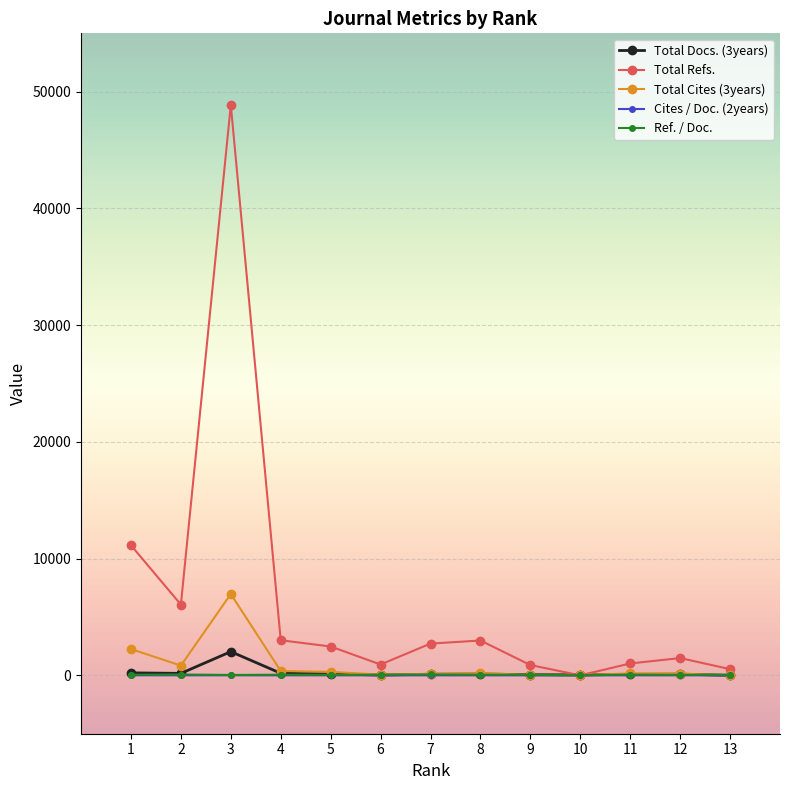

Which series has the largest total across all categories?

Total Refs.